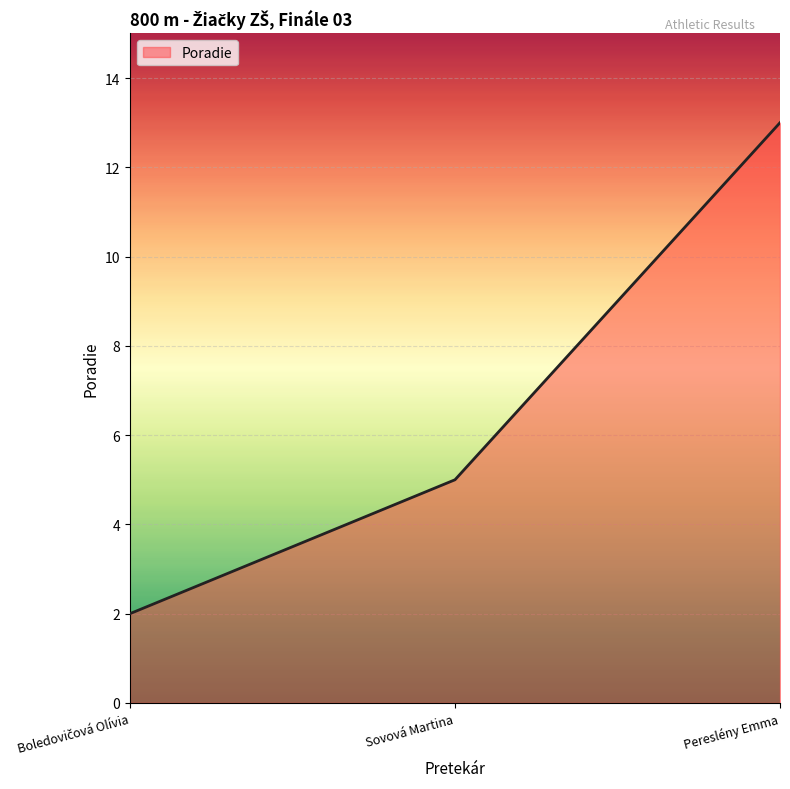

What position from the right is Pereslény Emma?

1